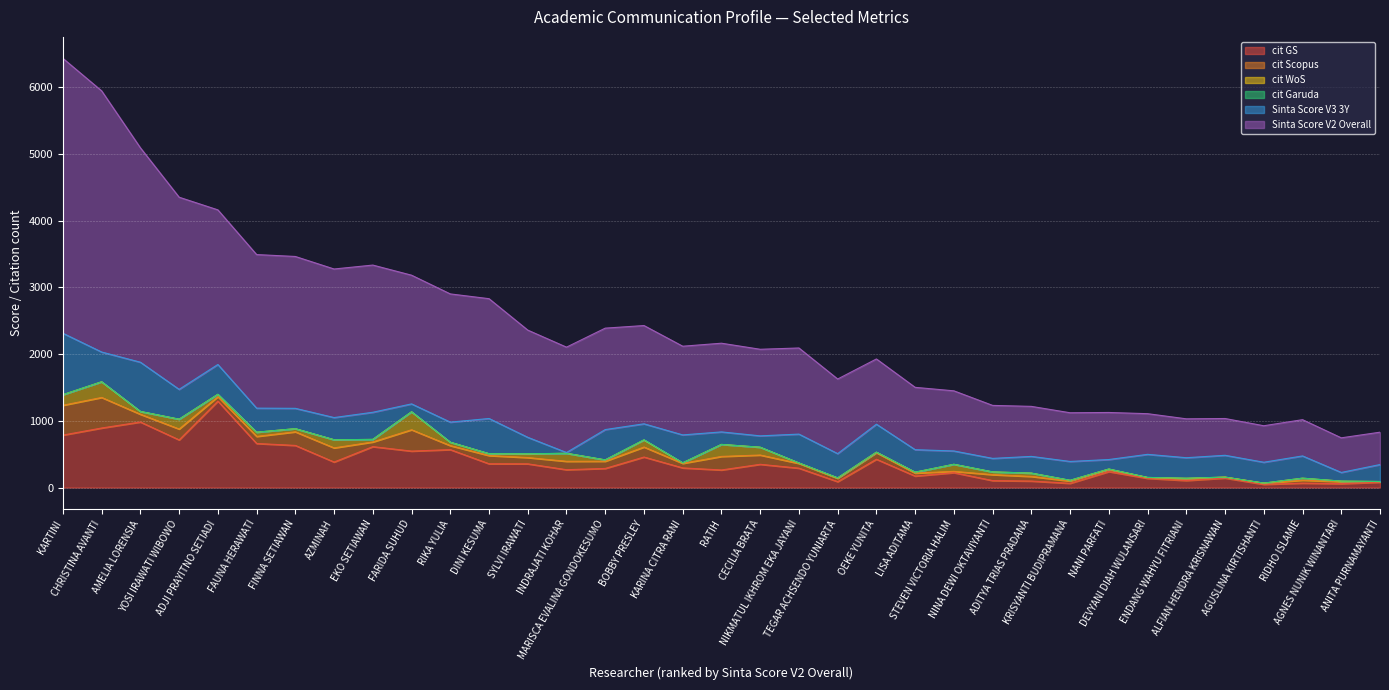

True or false: Sinta Score V2 Overall has more than 1 points higher than both neighbors.

False